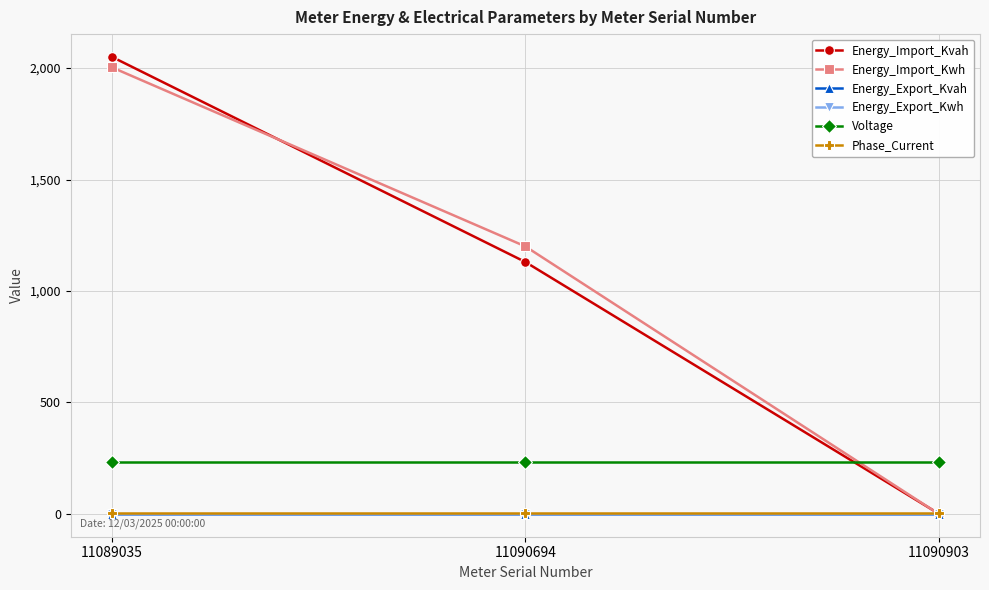

What is the maximum value shown in the chart?

2050.0